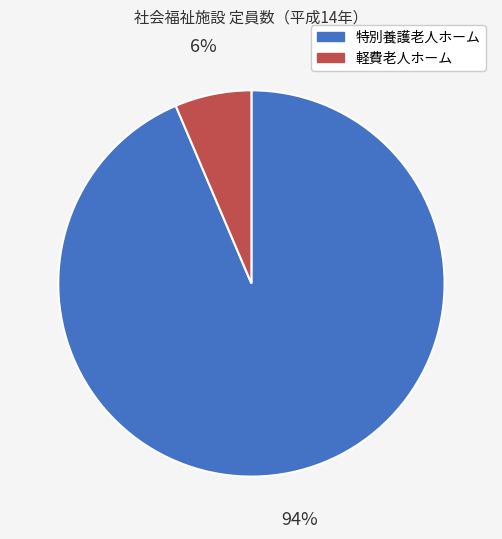

Does any single category account for the majority?

Yes